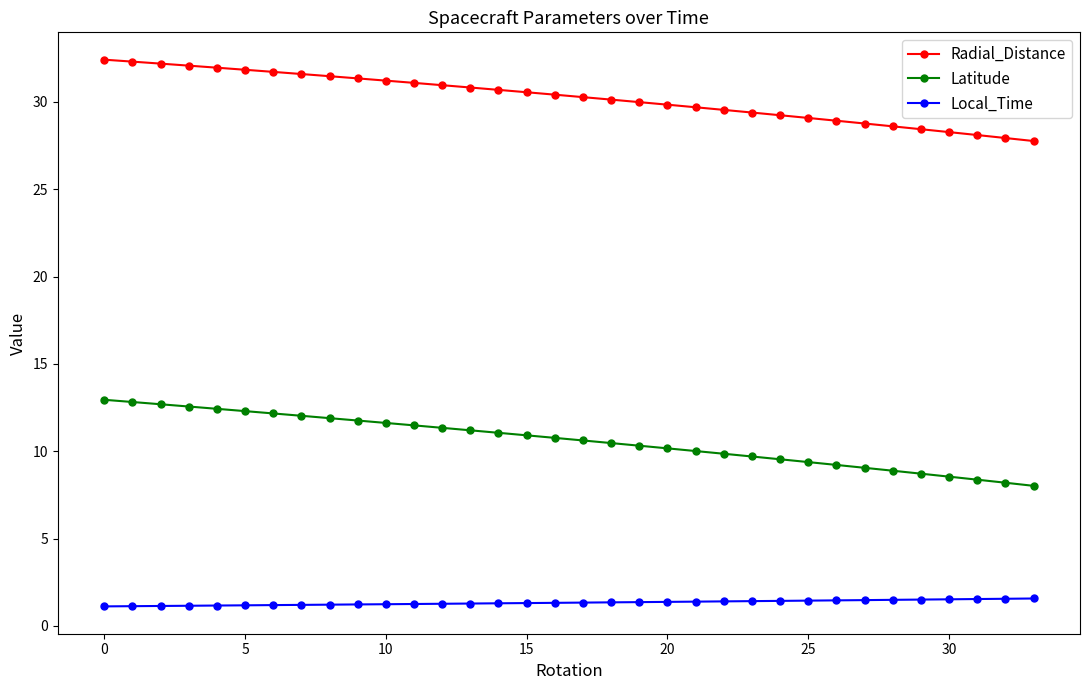

What is the minimum value for Latitude?

8.0